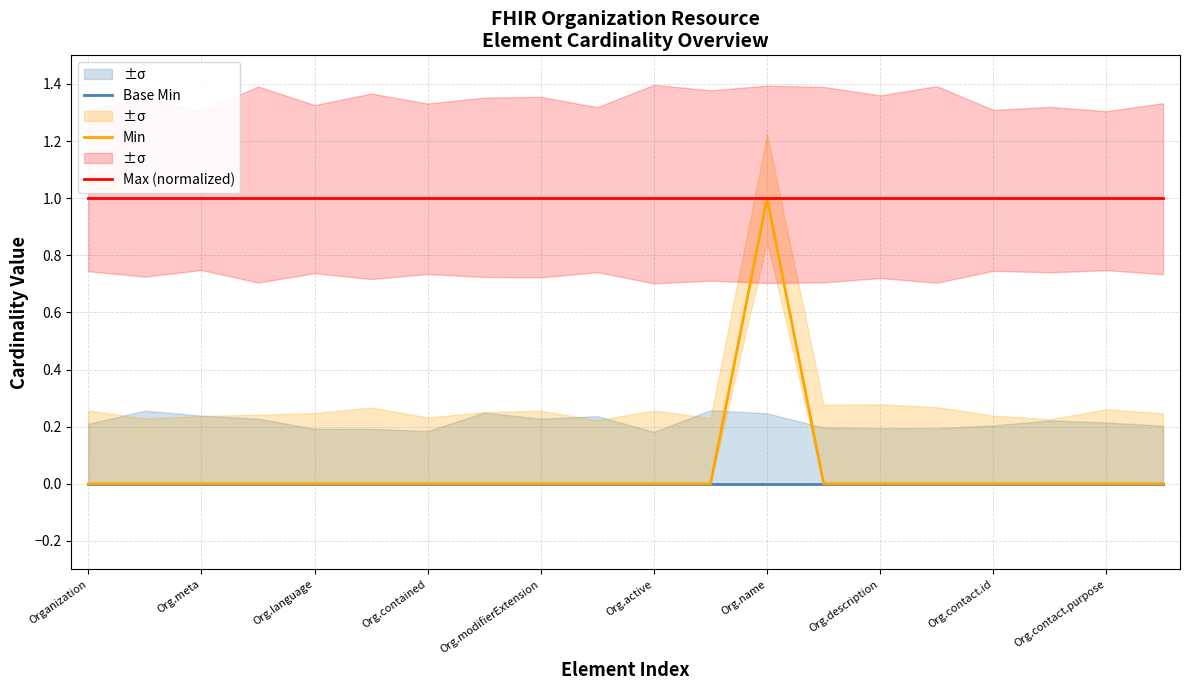

What is the sum of all Max (normalized) values?

20